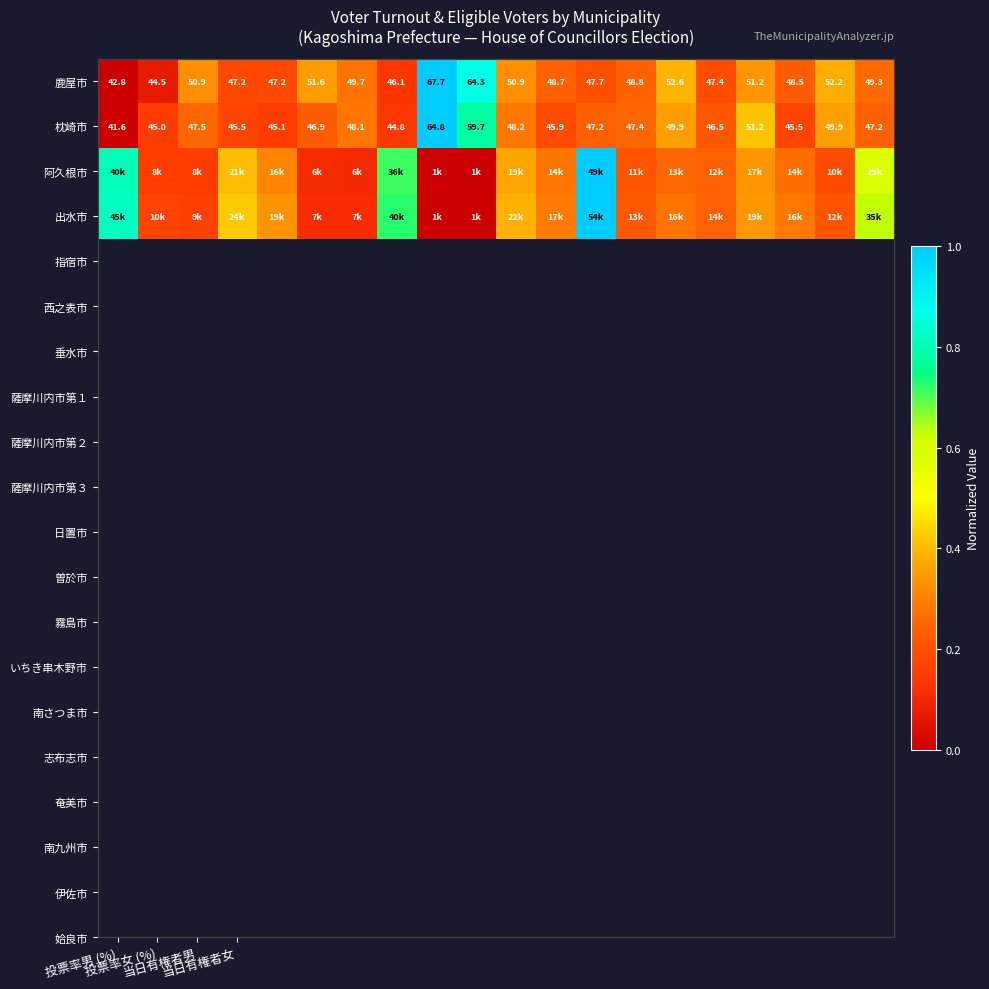

At how many categories does at least one series exceed 0?

20